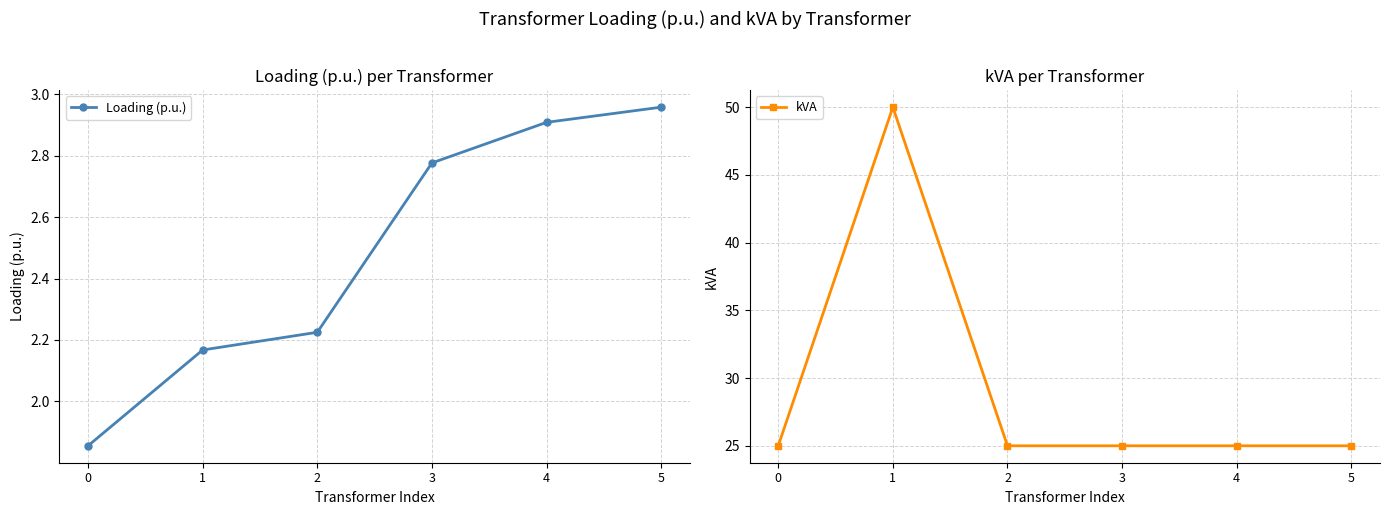

What is the difference between the kVA values at 1 and 2?

25